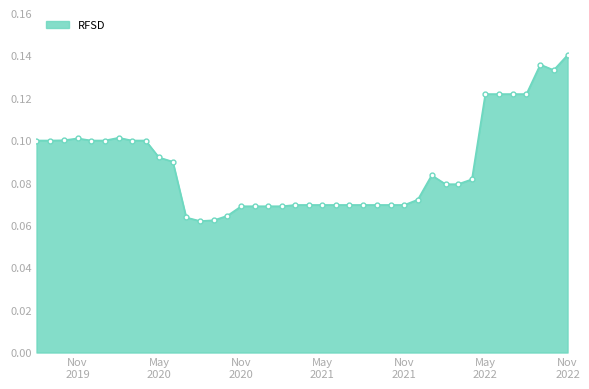

Count the values in the range 0 to 1.

40